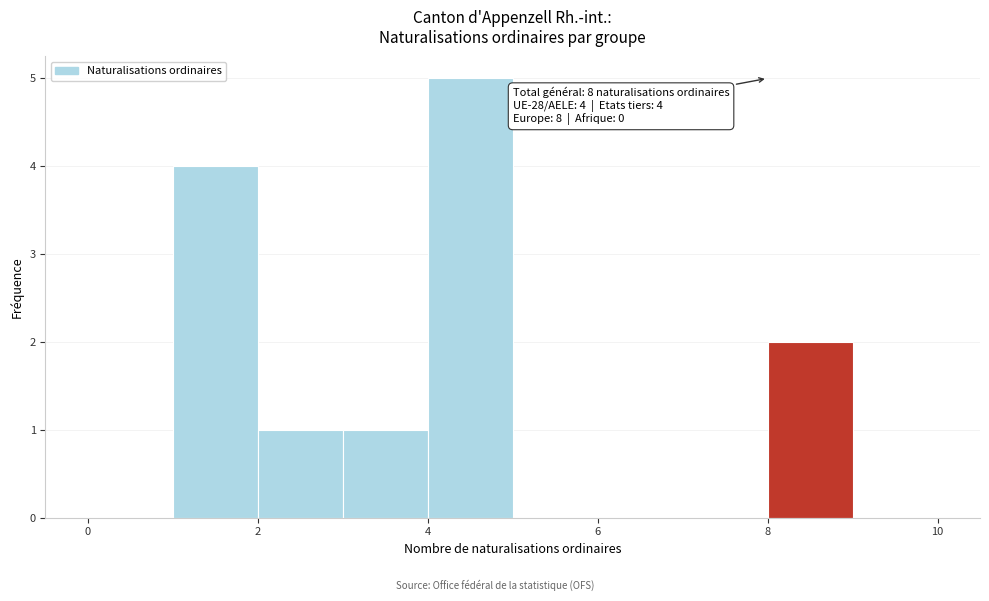

Over which range of the x-axis is the bar tallest?

4 to 5